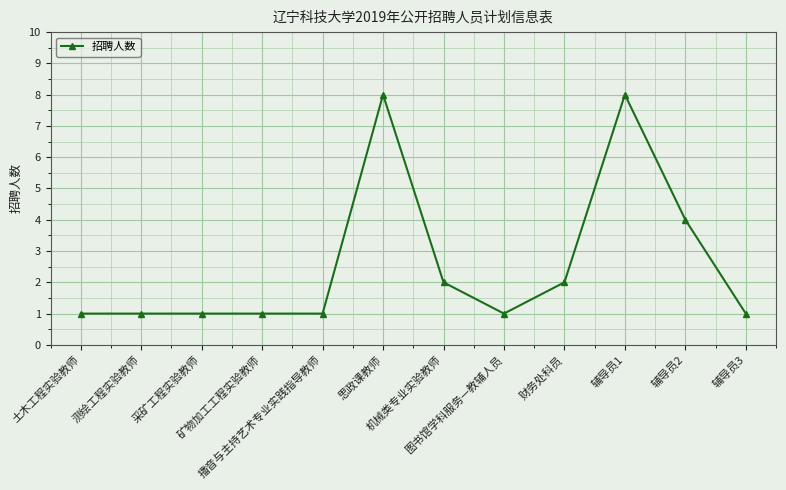

What position from the right is 矿物加工工程实验教师?

9